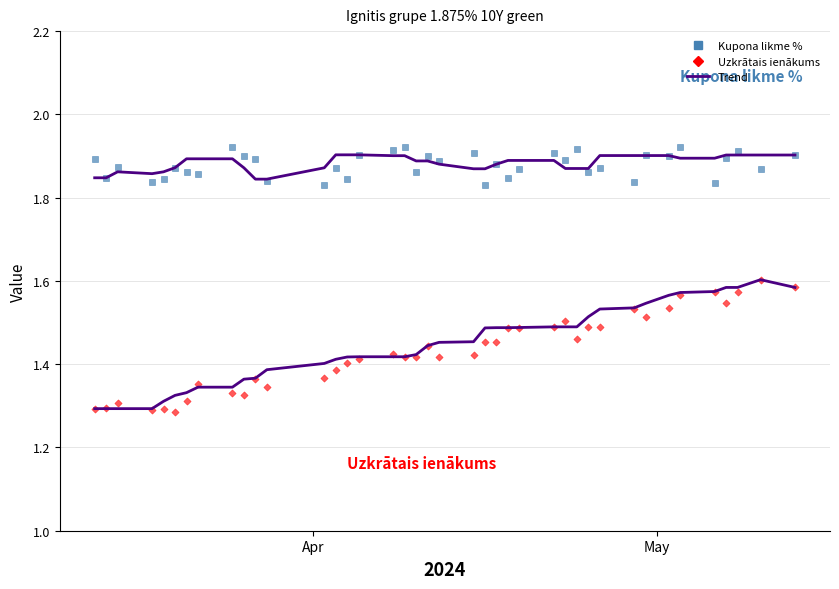

What is the X range (max minus min) for the scatter plot?

61.0